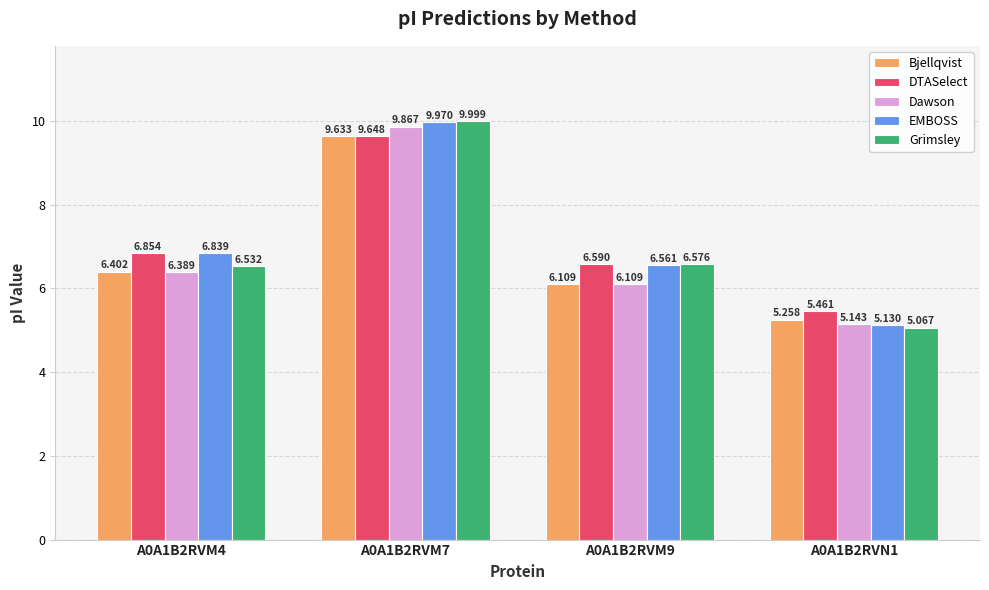

Does the chart contain stacked bars?

No